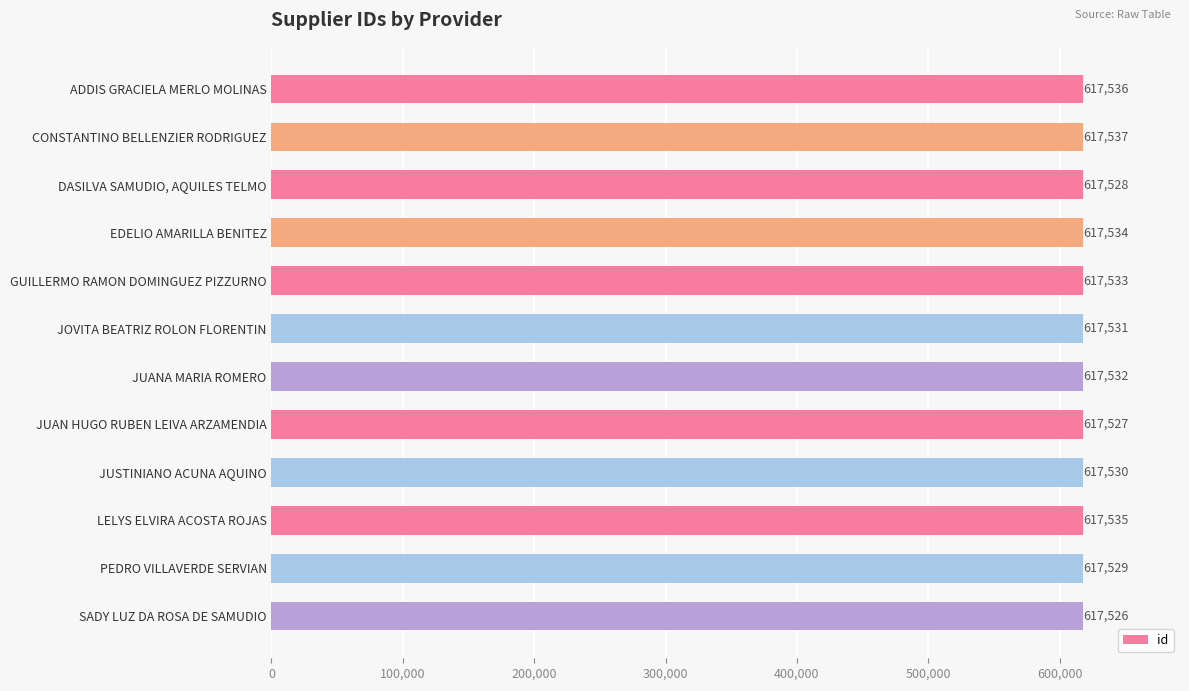

What is the change in value from ADDIS GRACIELA MERLO MOLINAS to CONSTANTINO BELLENZIER RODRIGUEZ?

+1